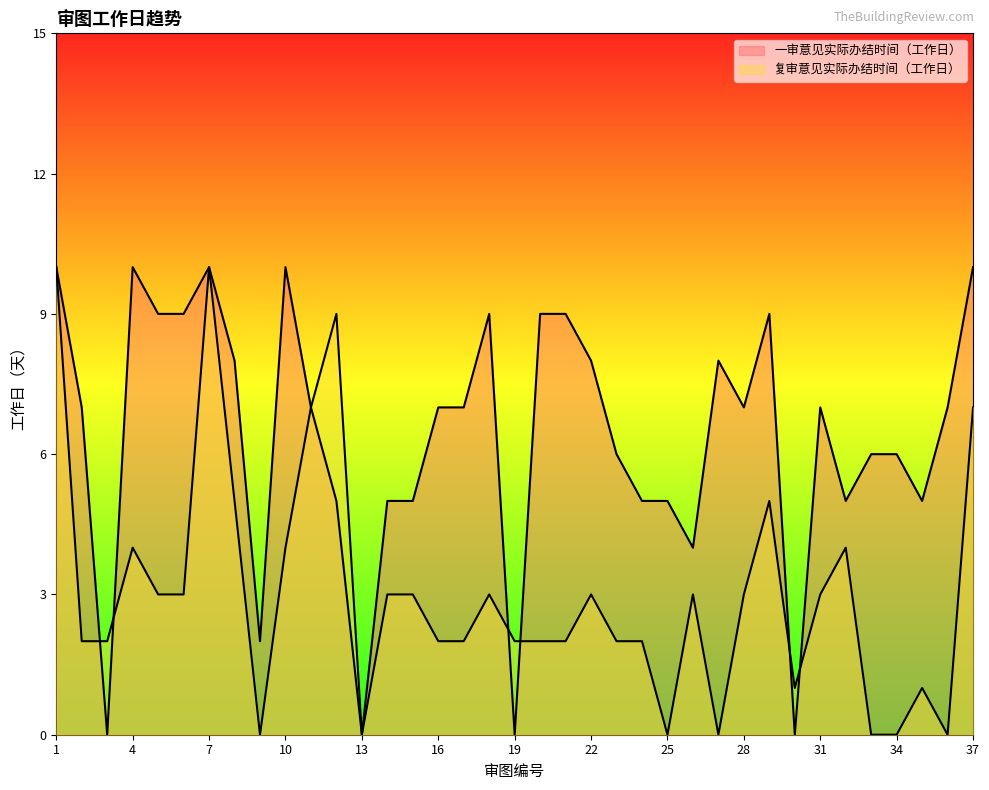

True or false: 一审意见实际办结时间（工作日） has more than 2 points higher than both neighbors.

True